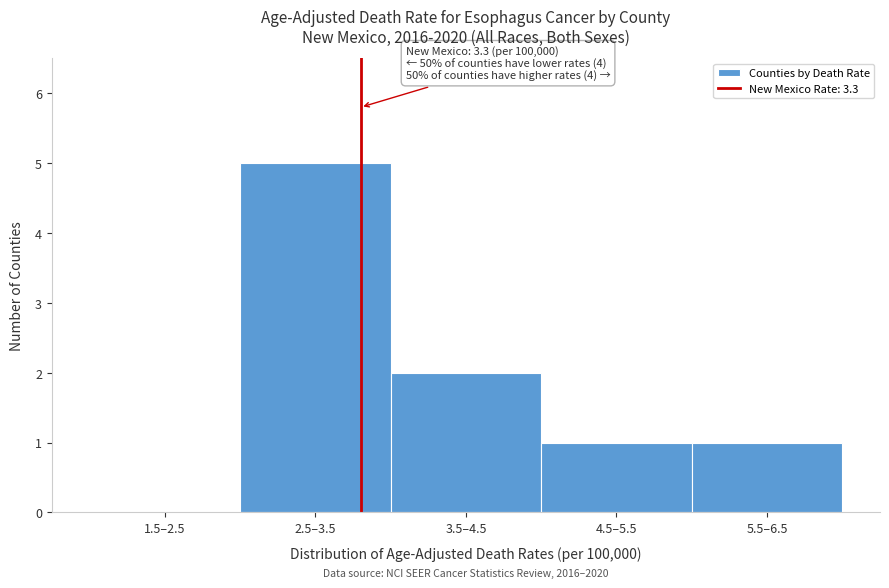

Reading left to right, extract all data points from this chart.

1.5–2.5=0	2.5–3.5=5	3.5–4.5=2	4.5–5.5=1	5.5–6.5=1